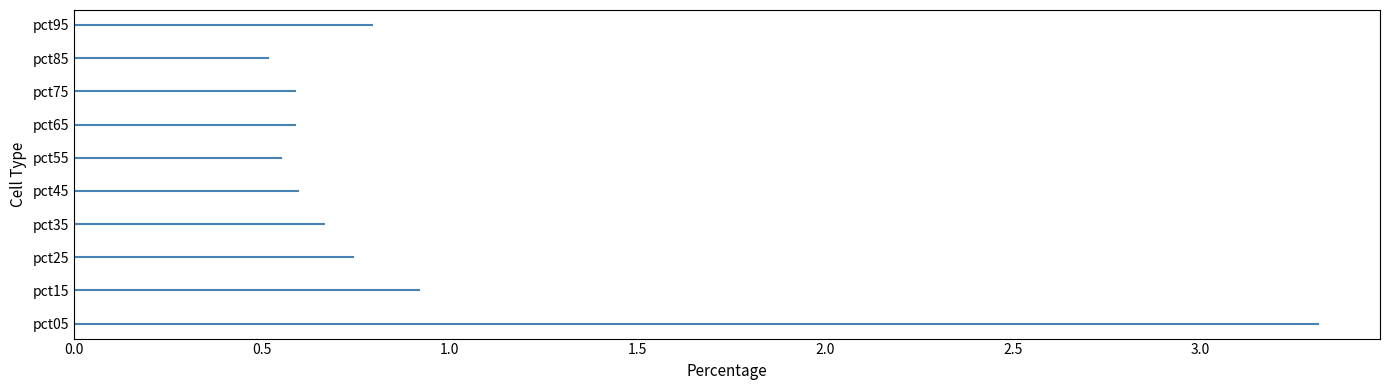

What is the change in value from 0.0 to 2.5?

-2.8